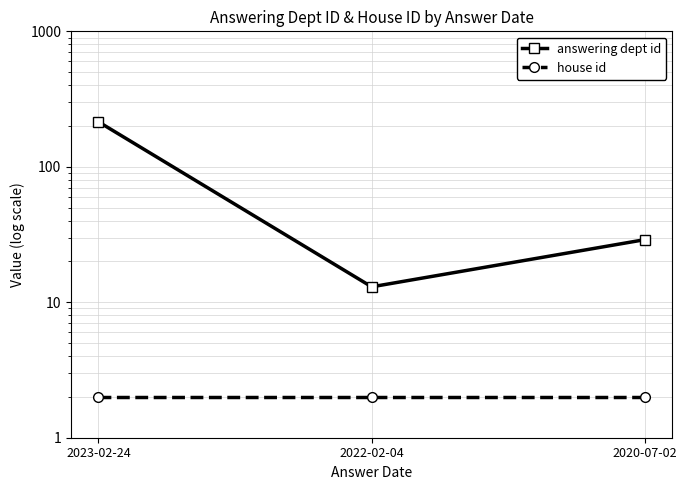

The house id series shows 2 at 2022-02-04. True or false?

True